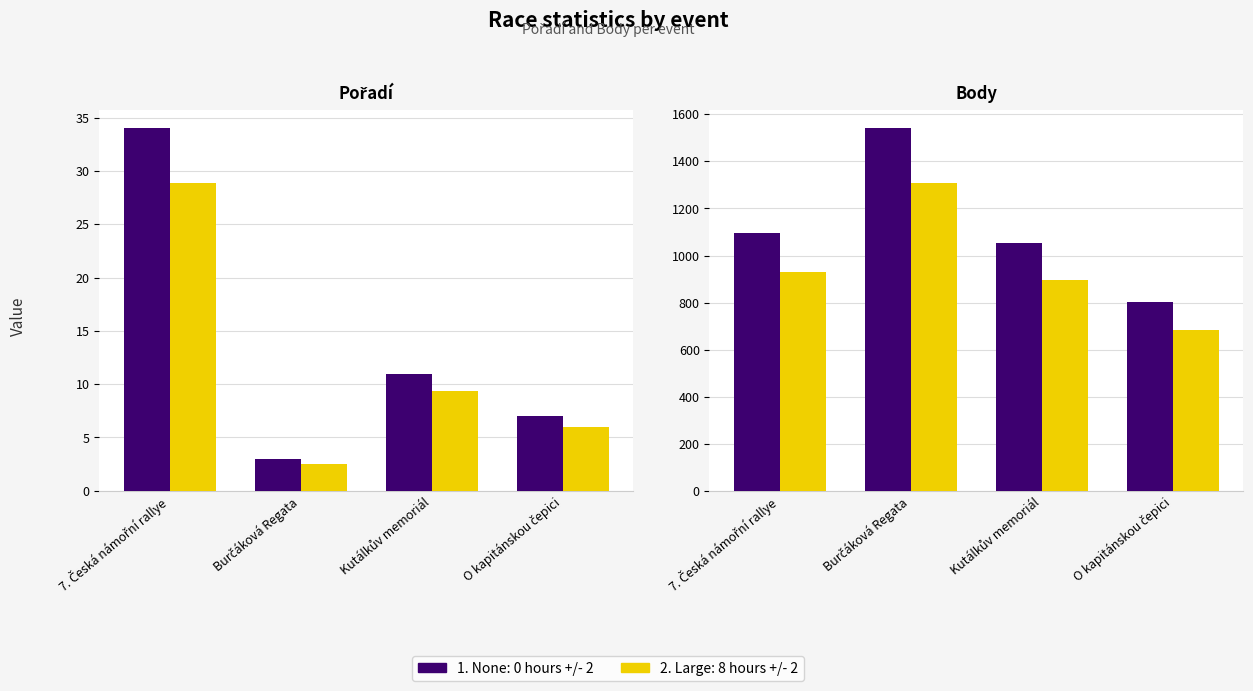

The Série 2 (Large increase) series shows 716.7 at Burčáková Regata. True or false?

False